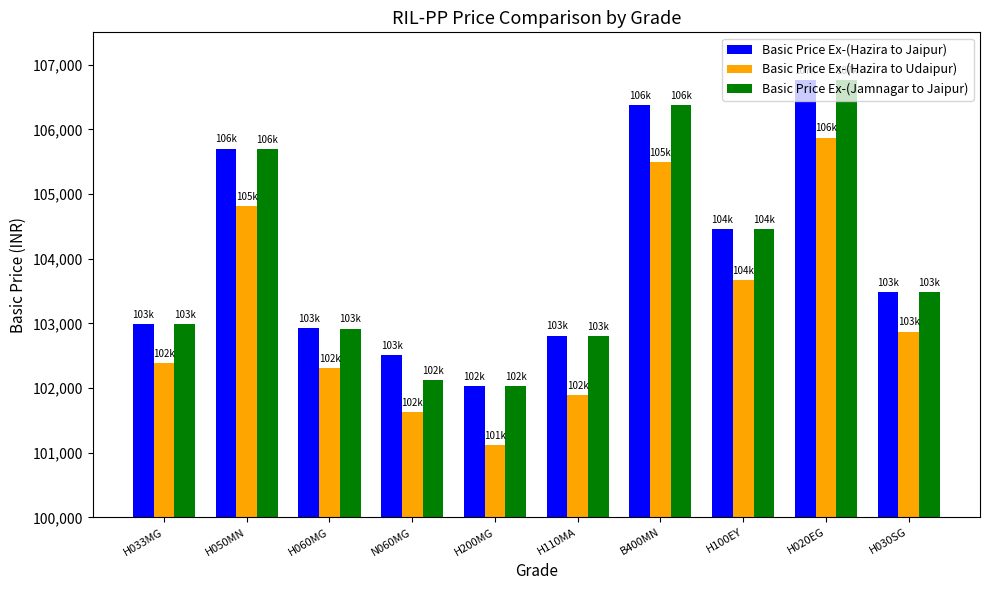

Rank the categories by Basic Price Ex-(Hazira to Udaipur) value from highest to lowest.

H020EG, B400MN, H050MN, H100EY, H030SG, H033MG, H060MG, H110MA, N060MG, H200MG